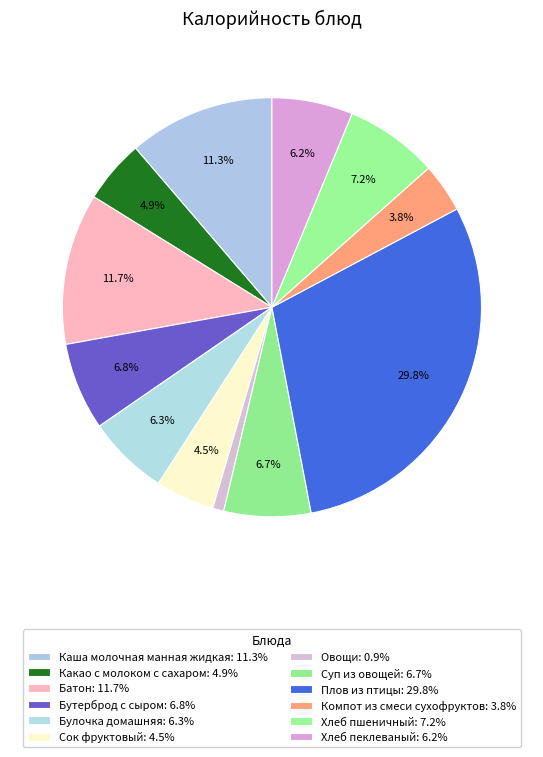

Is there any slice that represents more than half of the pie?

No